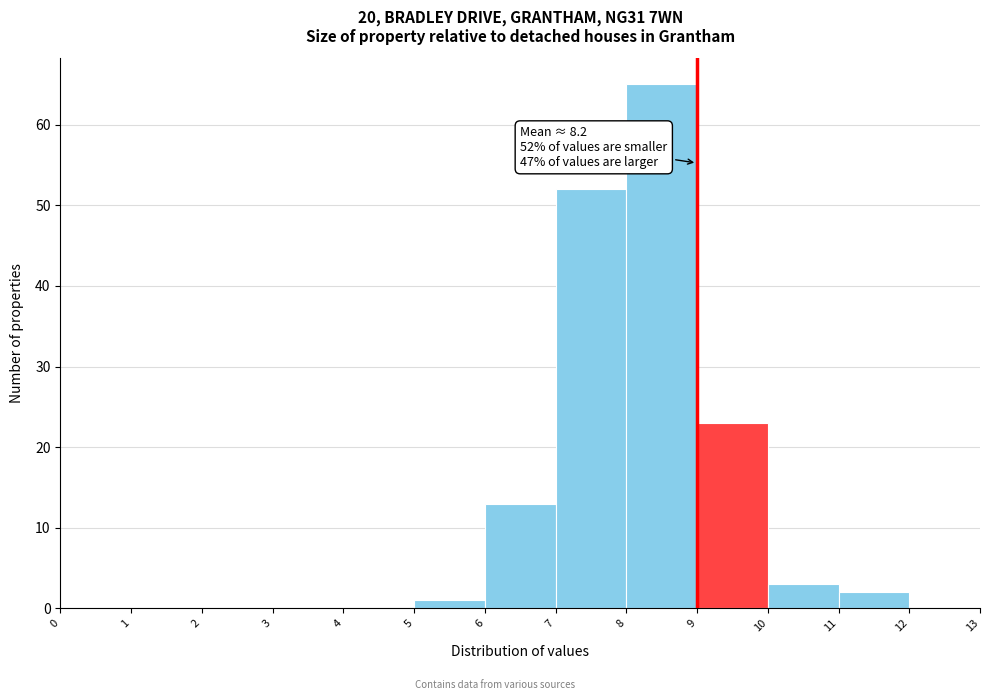

Which range on the x-axis has the tallest bar?

8 to 9